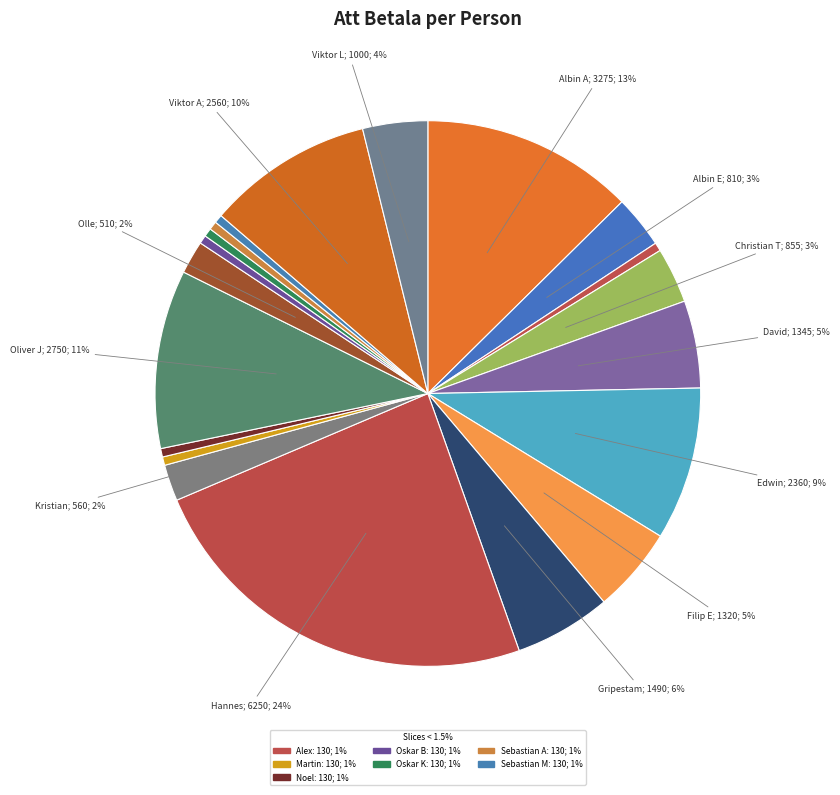

How many slices are in this pie chart?

20